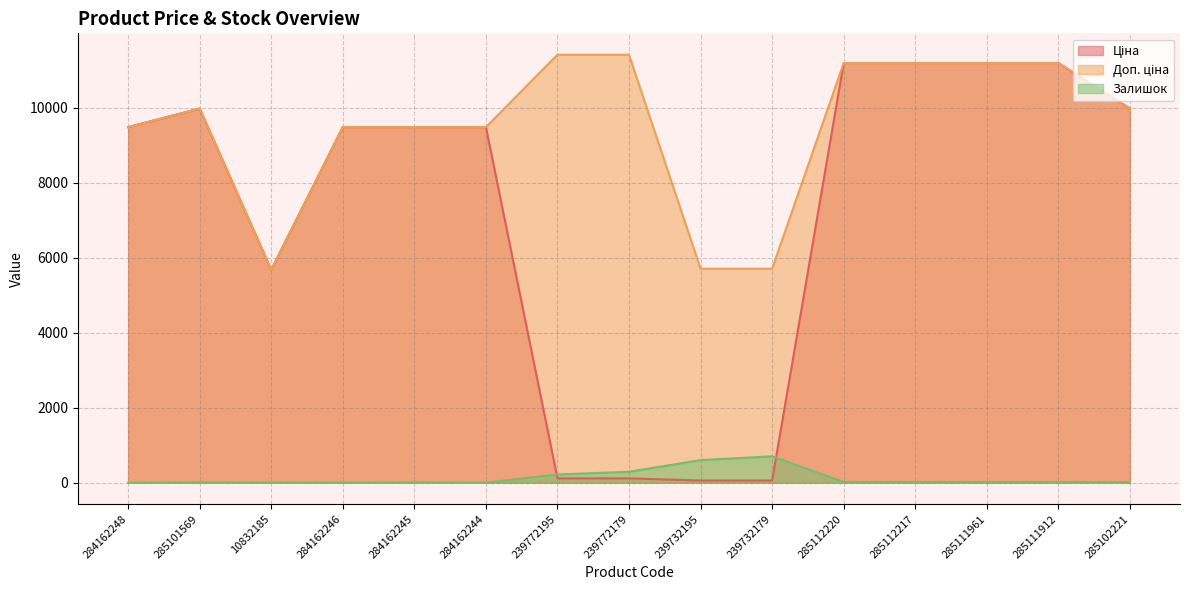

Where do Ціна and Залишок first cross each other?

284162244 and 239772195